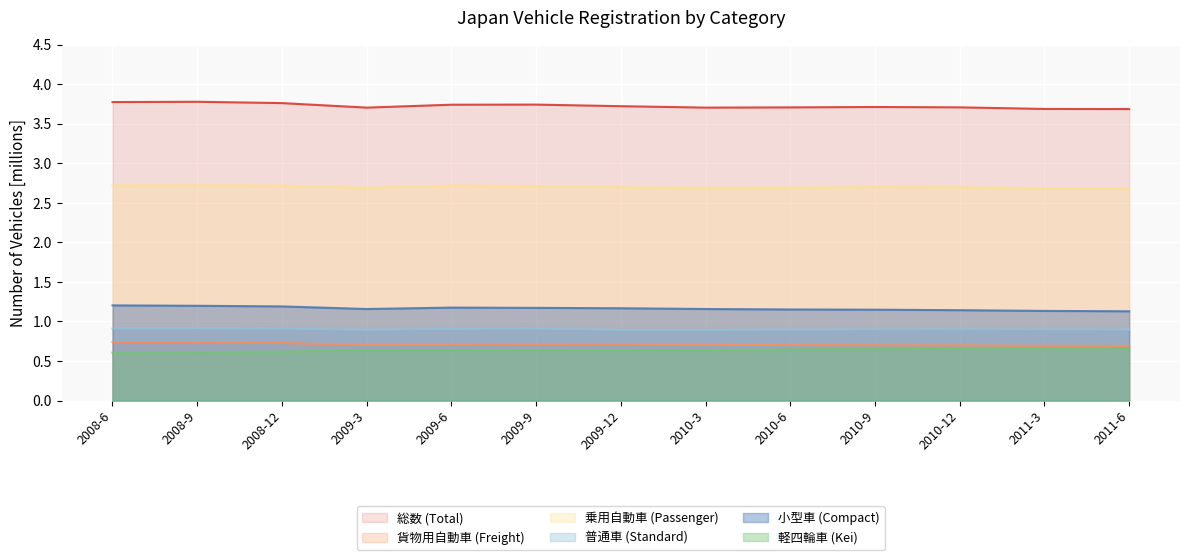

Where is 総数 (Total) nearest to the value 3?

2011-6